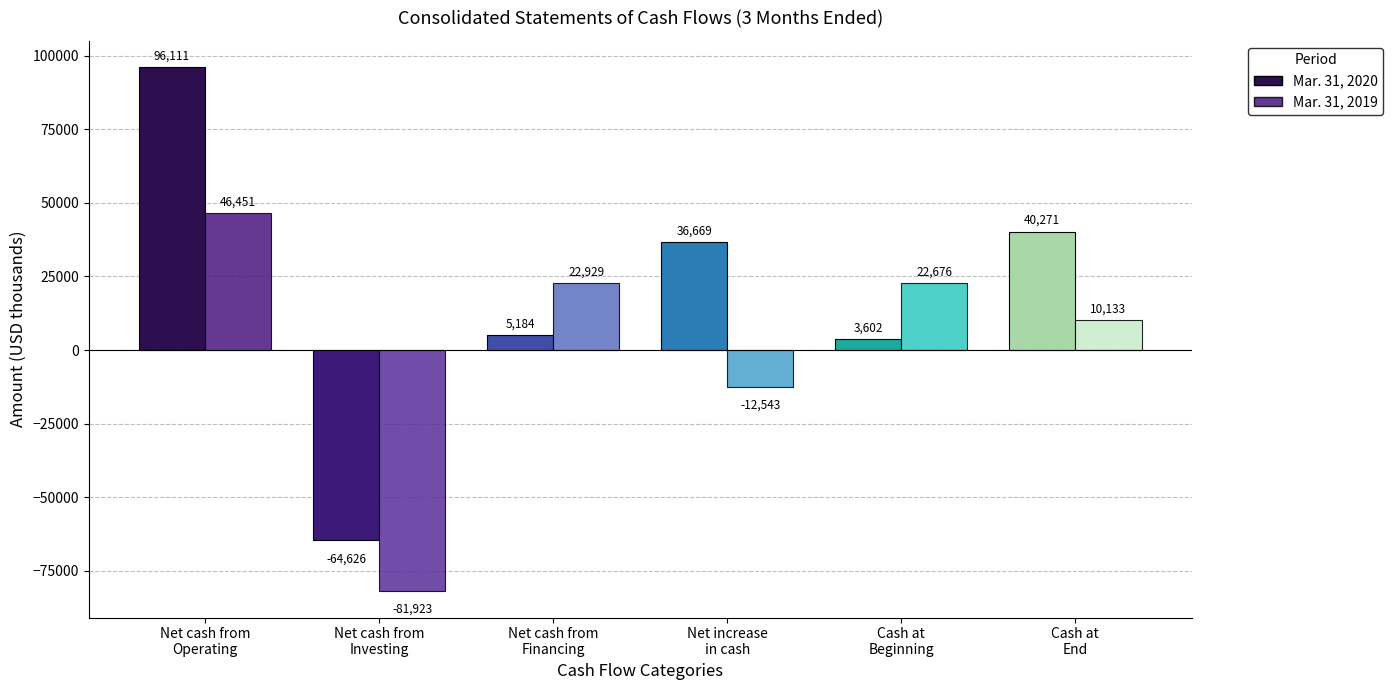

True or false: Mar. 31, 2019 has a value of 46451 at Net cash from
Operating.

True